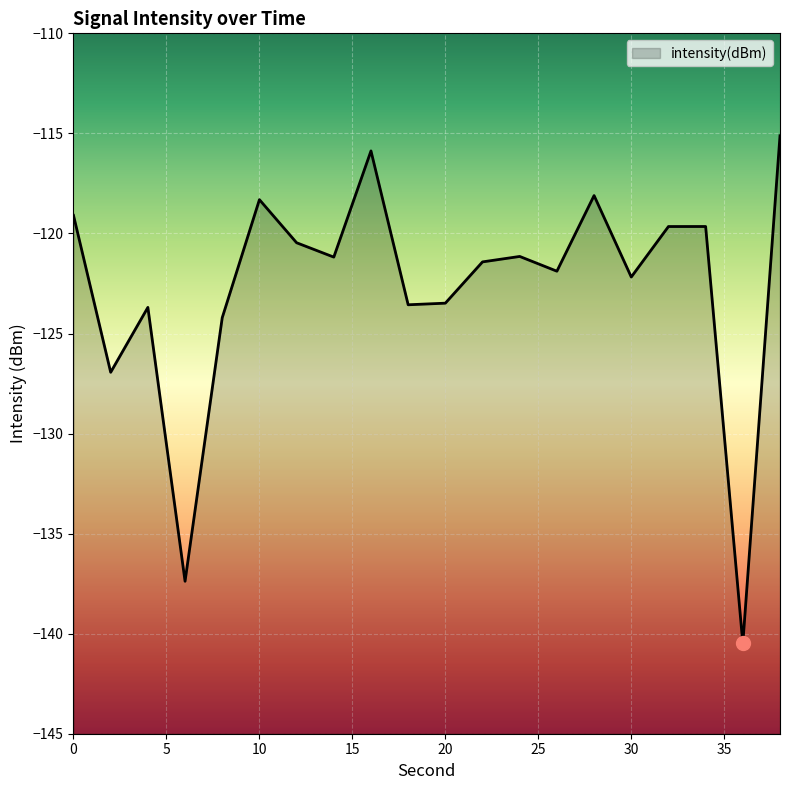

List the labels in order of value, largest first.

38, 16, 28, 10, 0, 34, 32, 12, 24, 14, 22, 26, 30, 20, 18, 4, 8, 2, 6, 36